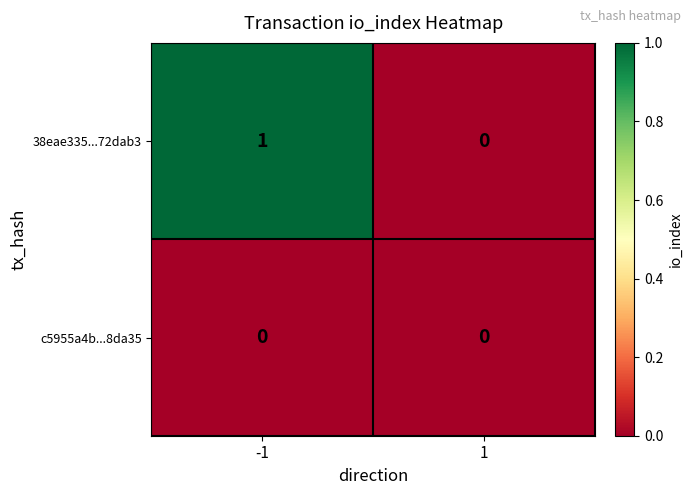

What is the spread (max minus min) of values at -1?

1